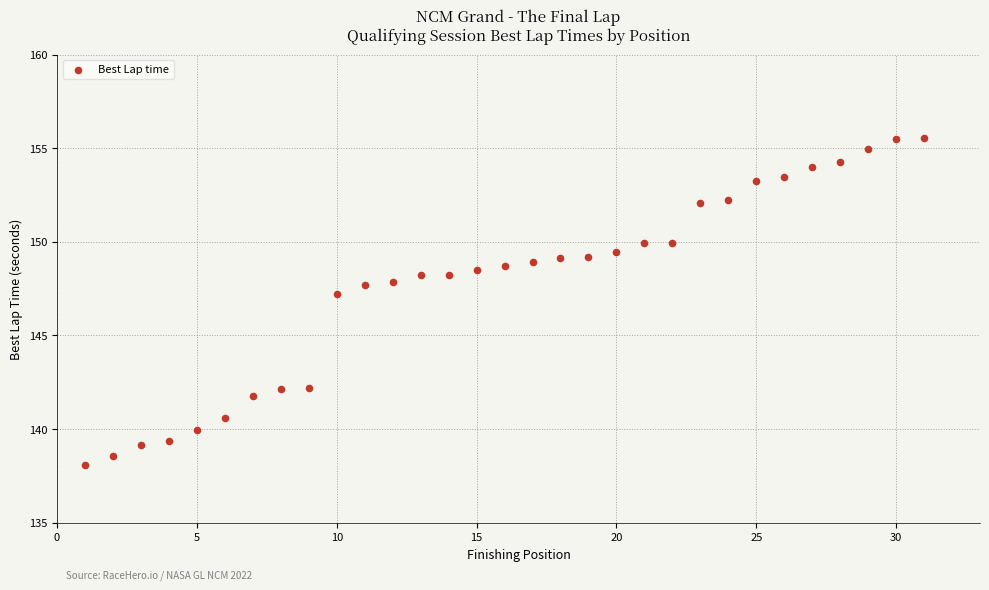

What is the range of Y values (max minus min)?

17.5